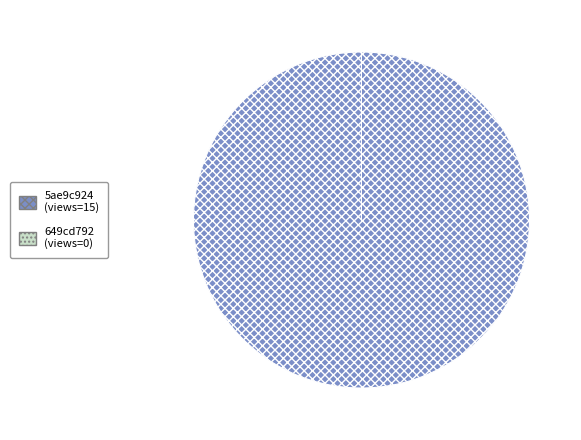

Which category has the biggest portion of the pie?

5ae9c924c8d8c9146a44cc8c